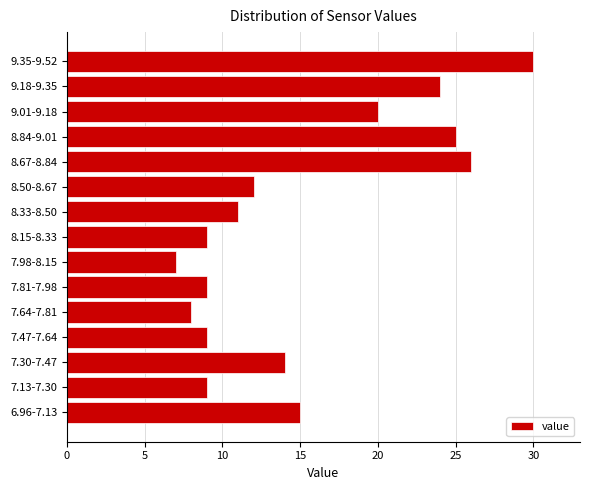

Reading bottom to top, extract all data points from this chart.

6.96-7.13=15	7.13-7.30=9	7.30-7.47=14	7.47-7.64=9	7.64-7.81=8	7.81-7.98=9	7.98-8.15=7	8.15-8.33=9	8.33-8.50=11	8.50-8.67=12	8.67-8.84=26	8.84-9.01=25	9.01-9.18=20	9.18-9.35=24	9.35-9.52=30